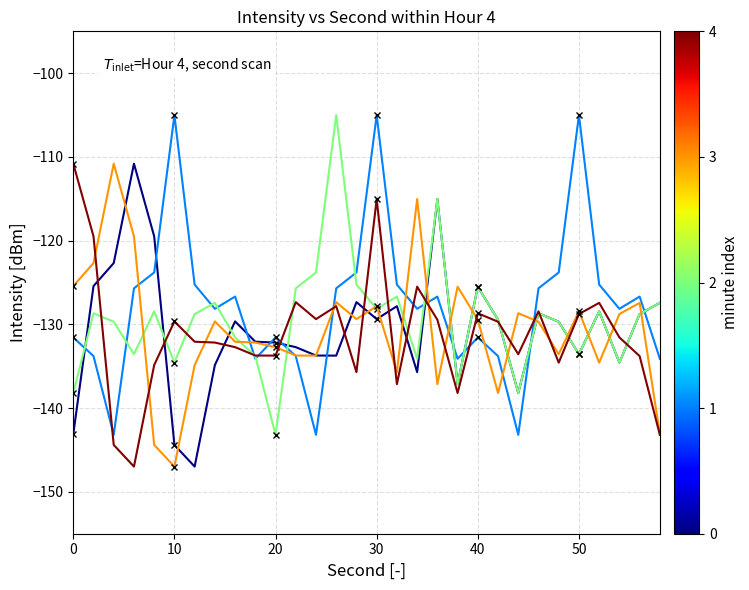

At how many categories does at least one series exceed -110?

4